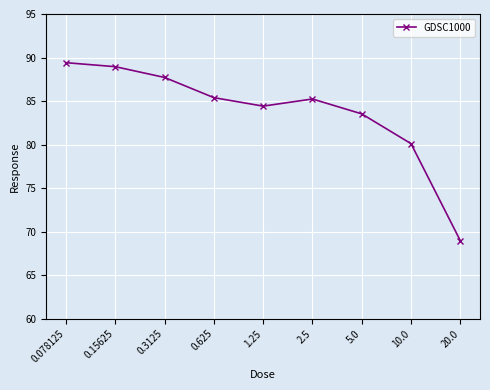

Between 5.0 and 10.0, which is larger?

5.0